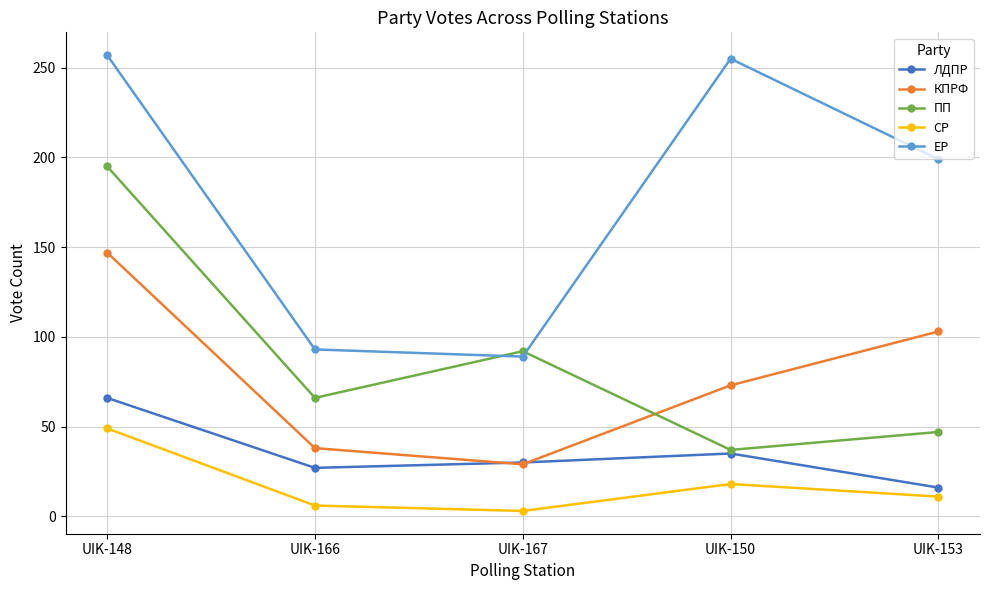

What position from the right is UIK-167?

3